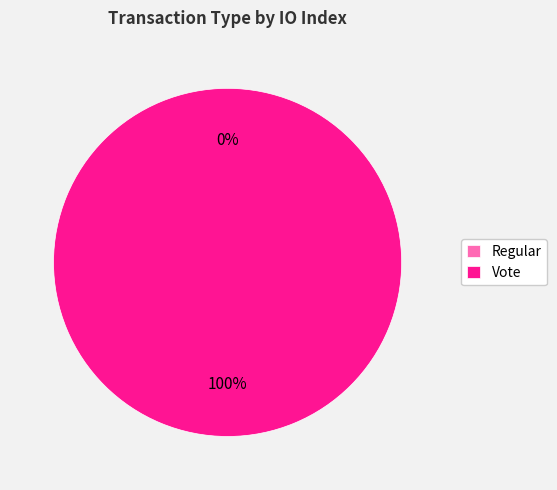

What percentage is the Vote slice, to the nearest percent?

100%